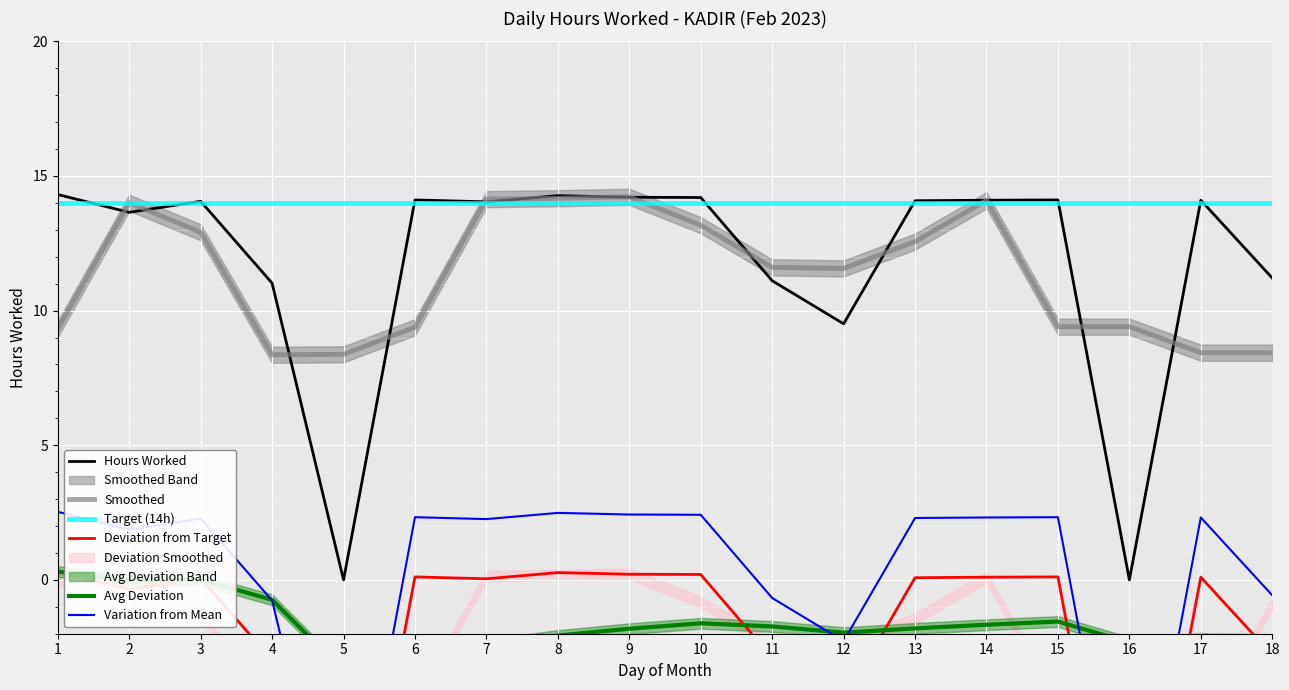

What is the lowest value of the Deviation from Target series?

-14.0